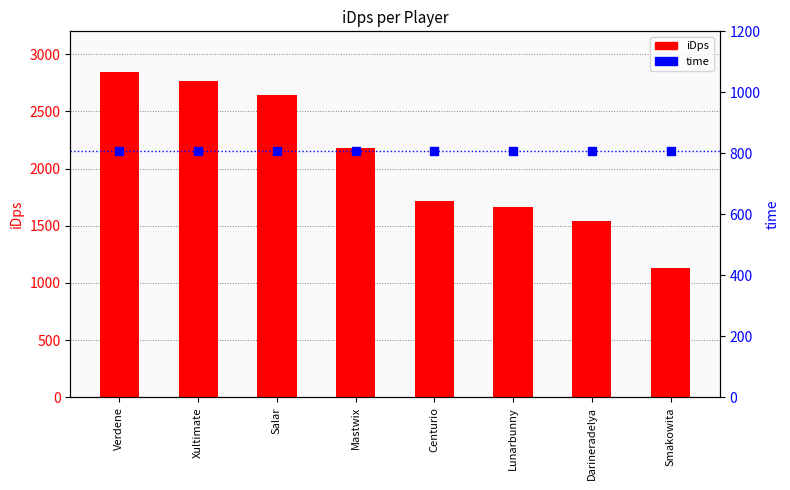

Which series has the largest total across all categories?

iDps